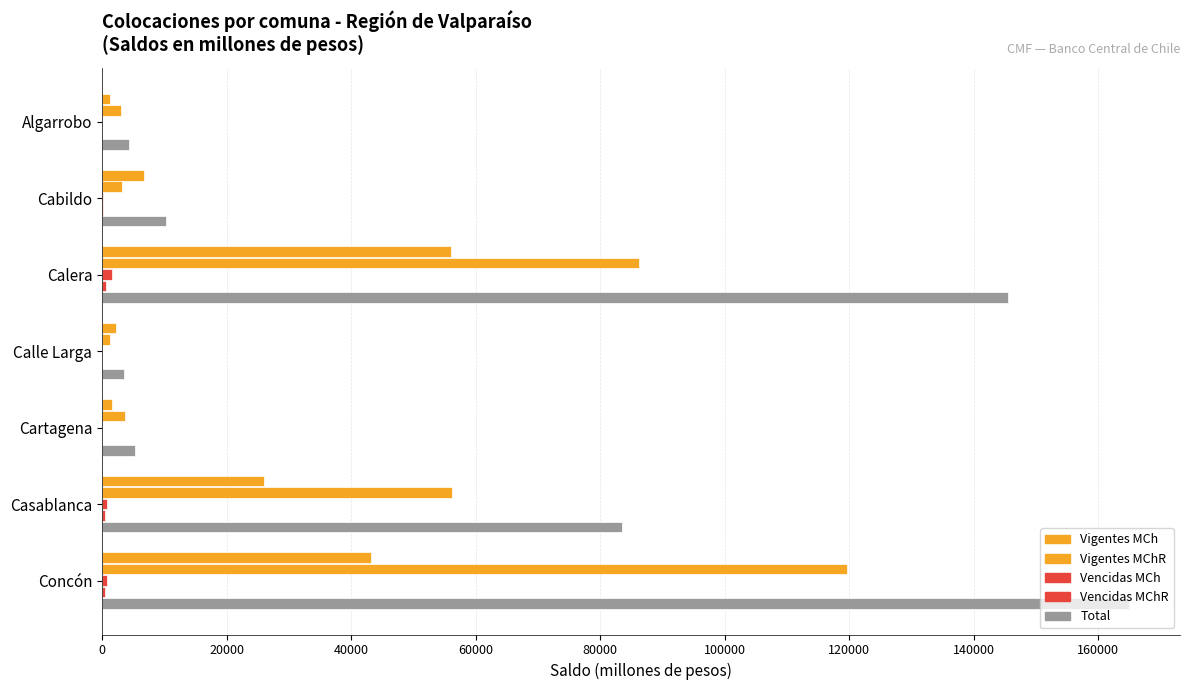

How many categories are shown in the chart?

7